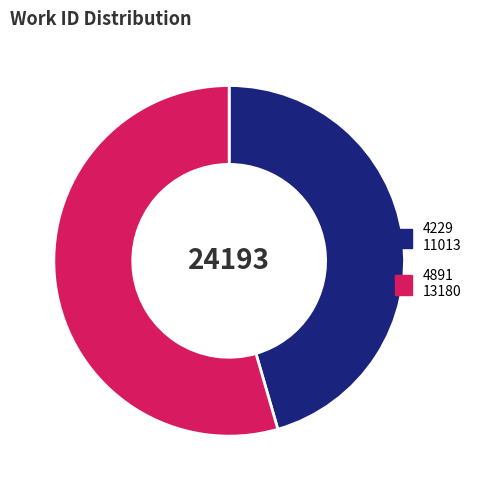

Does 4891 represent more than half of the total?

Yes